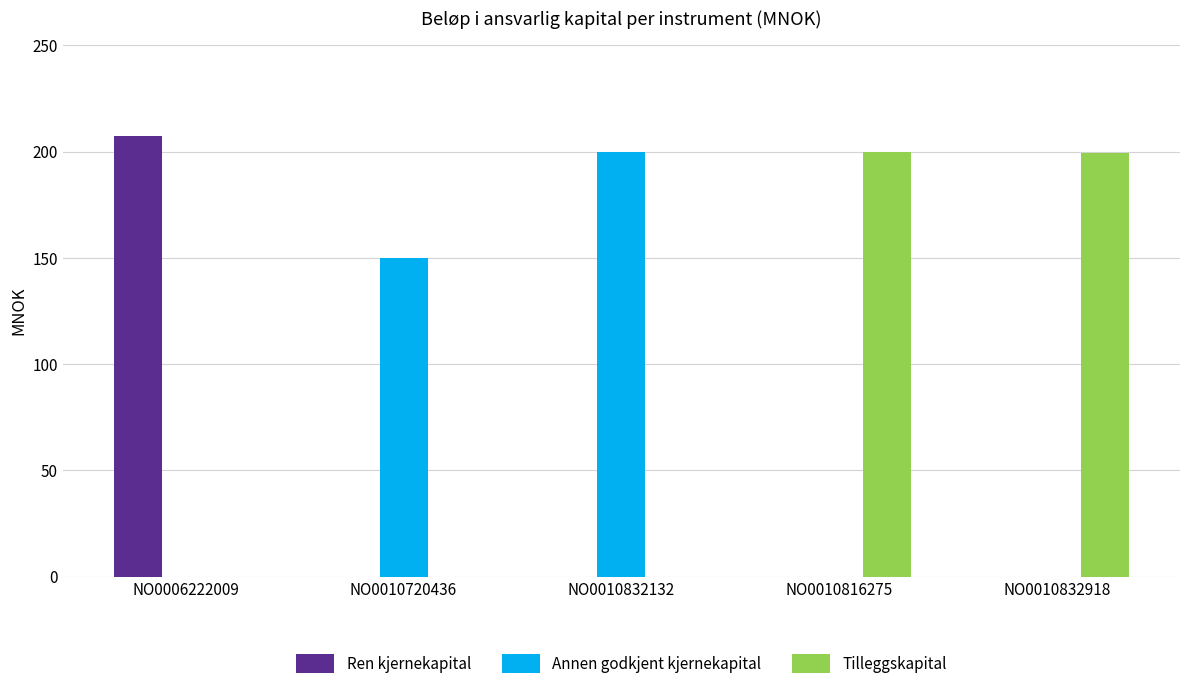

What is the difference between the Annen godkjent kjernekapital values at NO0010832918 and NO0010832132?

200.0